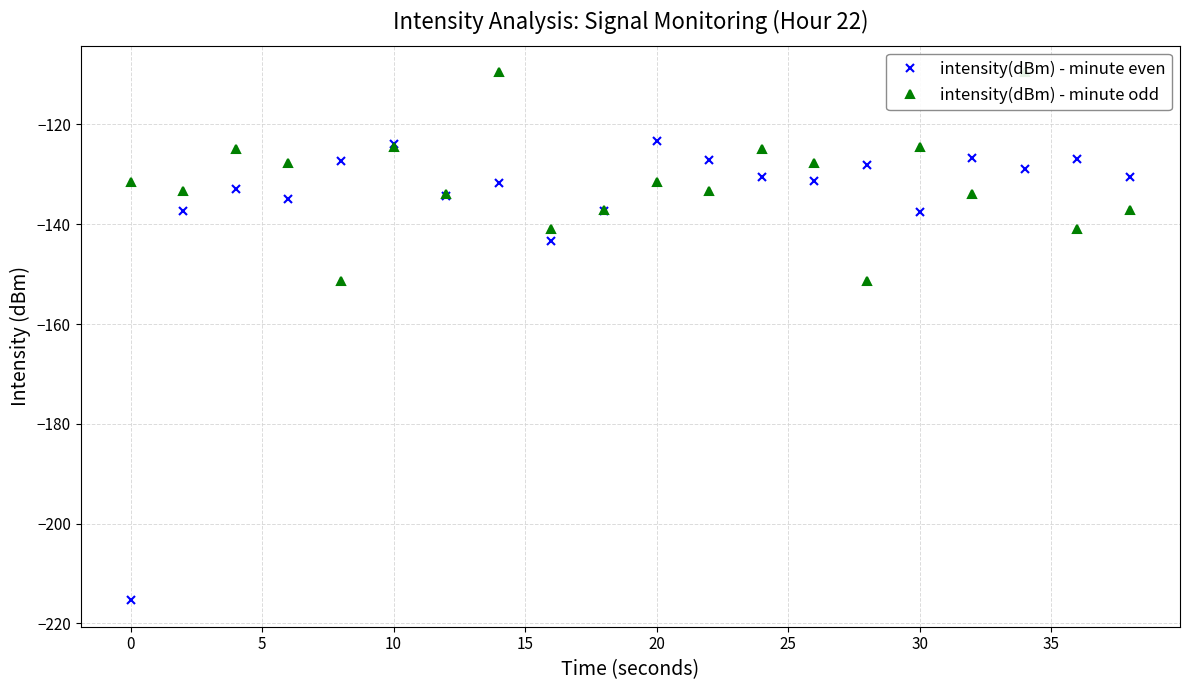

Is this an area chart (filled region under the line)?

No